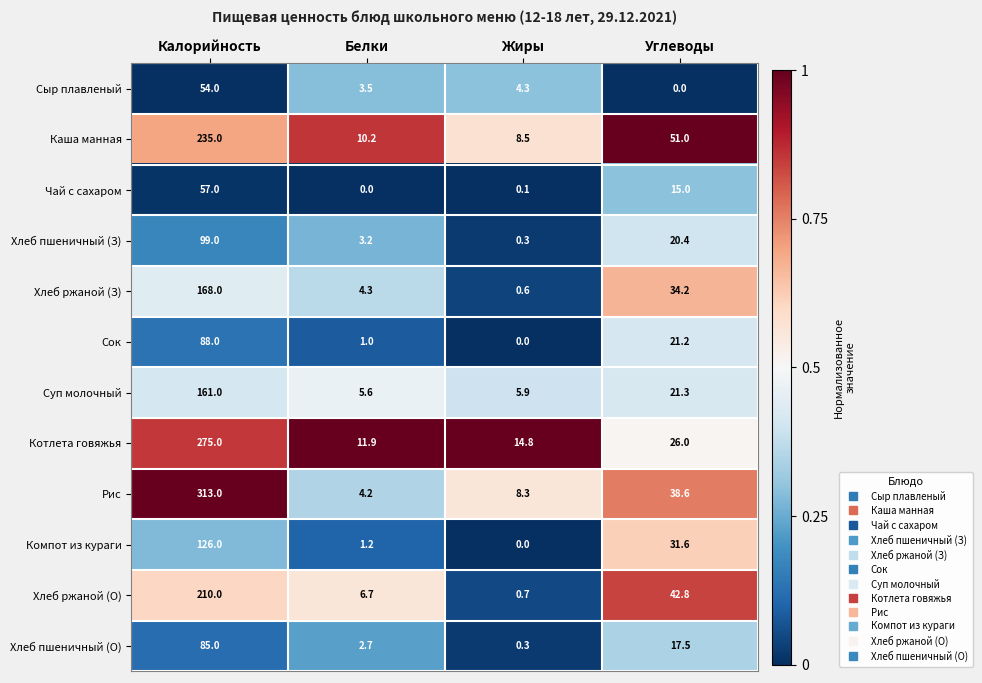

What is the sum of the Каша манная values at Жиры and Углеводы?

59.5